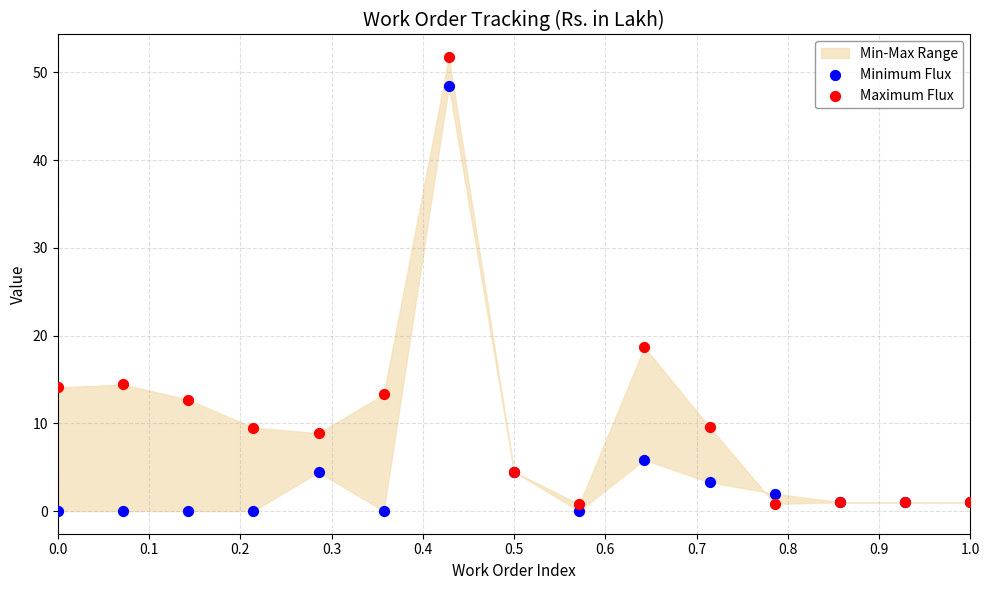

Which series has the largest Y range (max minus min)?

Maximum Flux